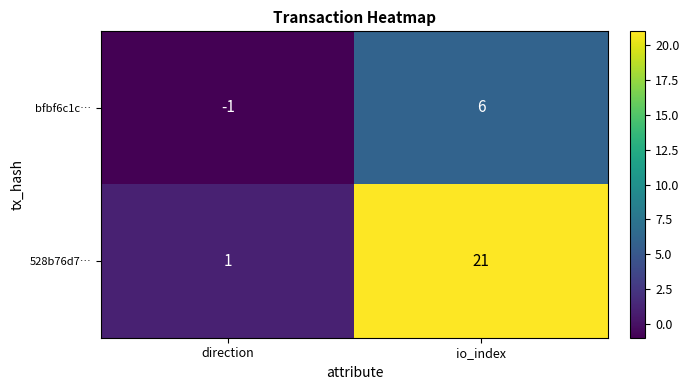

The bfbf6c1c… series shows -2 at direction. True or false?

False